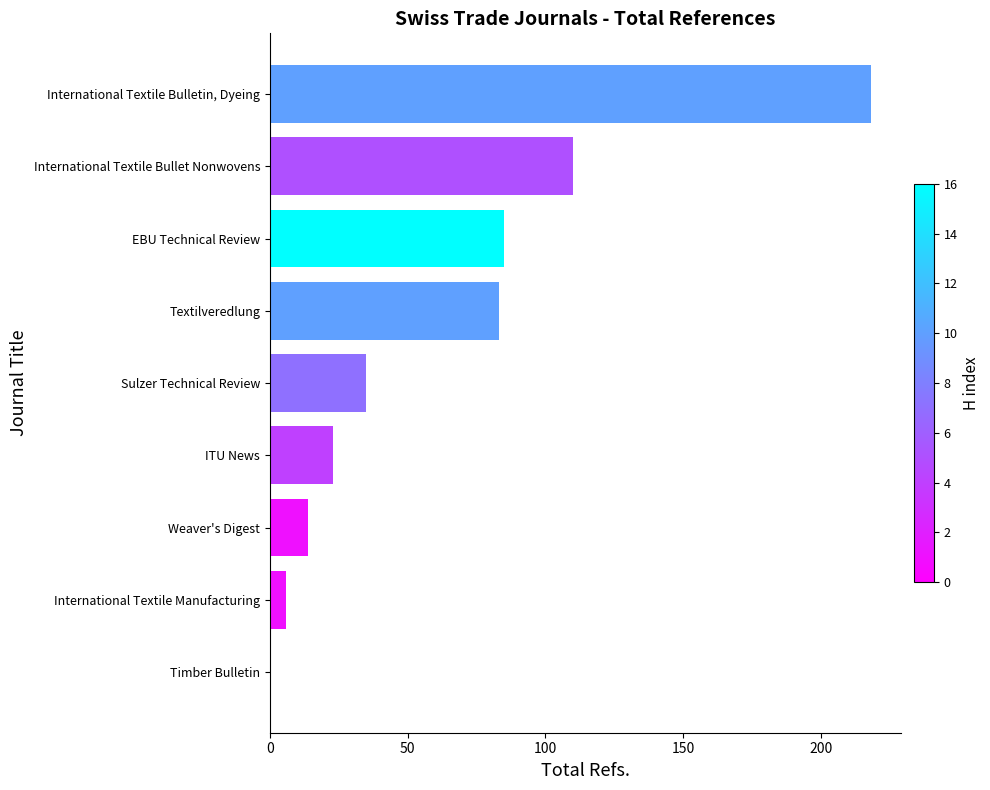

At which label is the value closest to 109?

International Textile Bullet Nonwovens